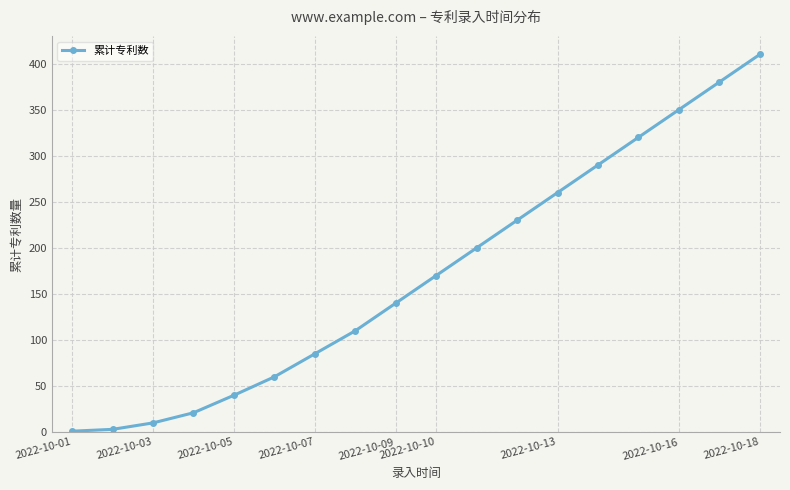

Does the chart display data point markers on the line(s)?

Yes